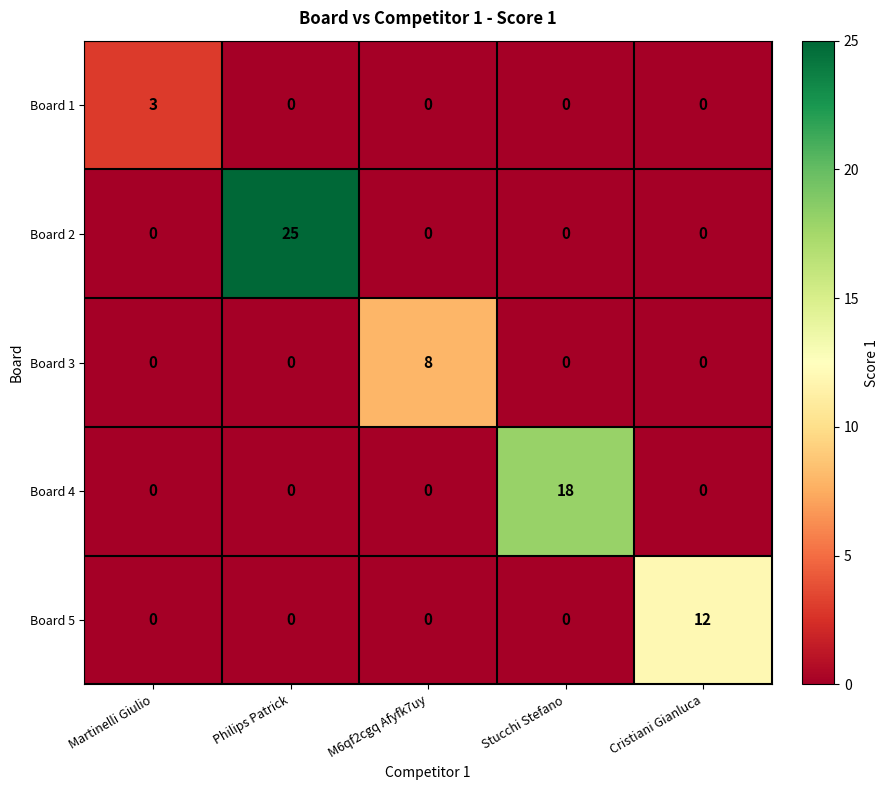

How many distinct data groups are displayed?

5